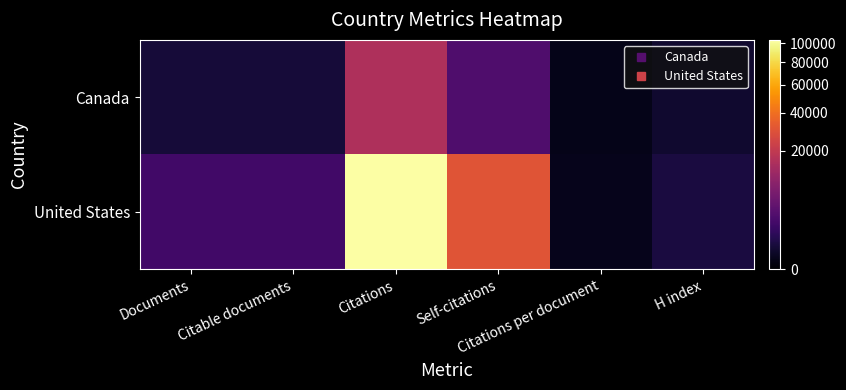

Rank the series by their average value, from highest to lowest.

United States, Canada